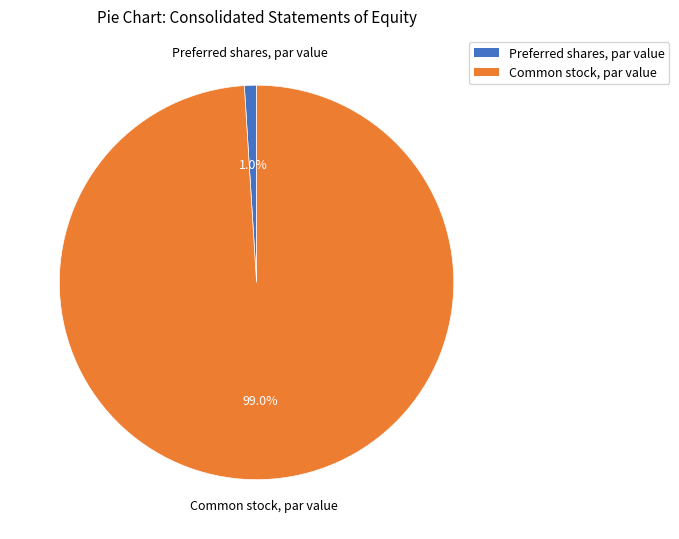

How many slices are in this pie chart?

2